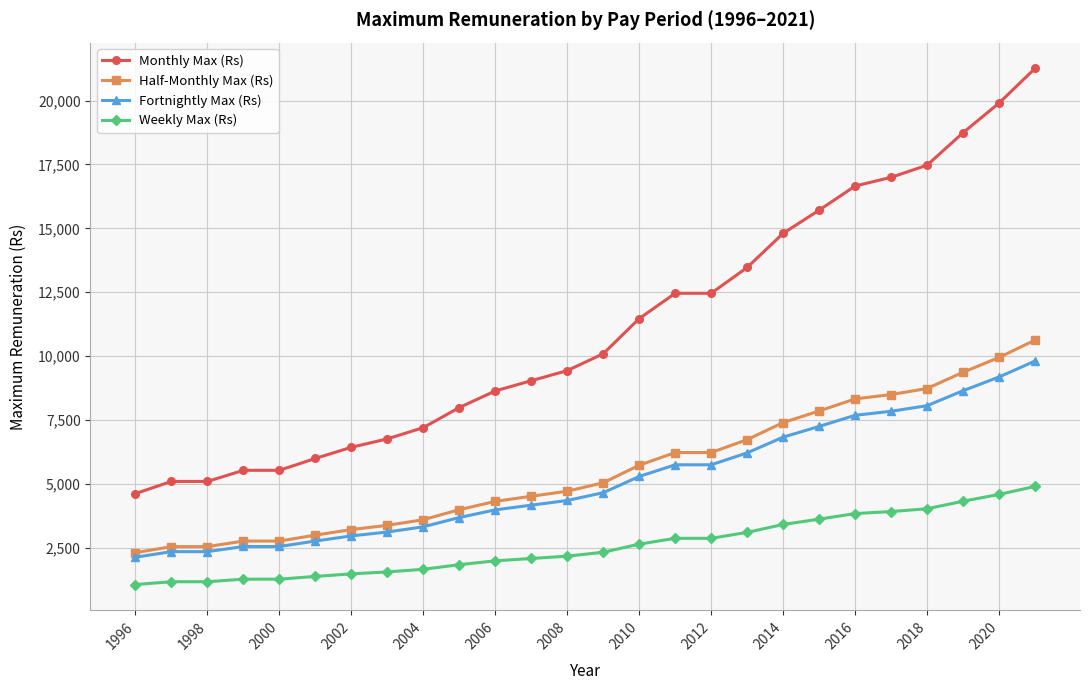

What is the value of the Weekly Max (Rs) point at the 2nd from the left?

1177